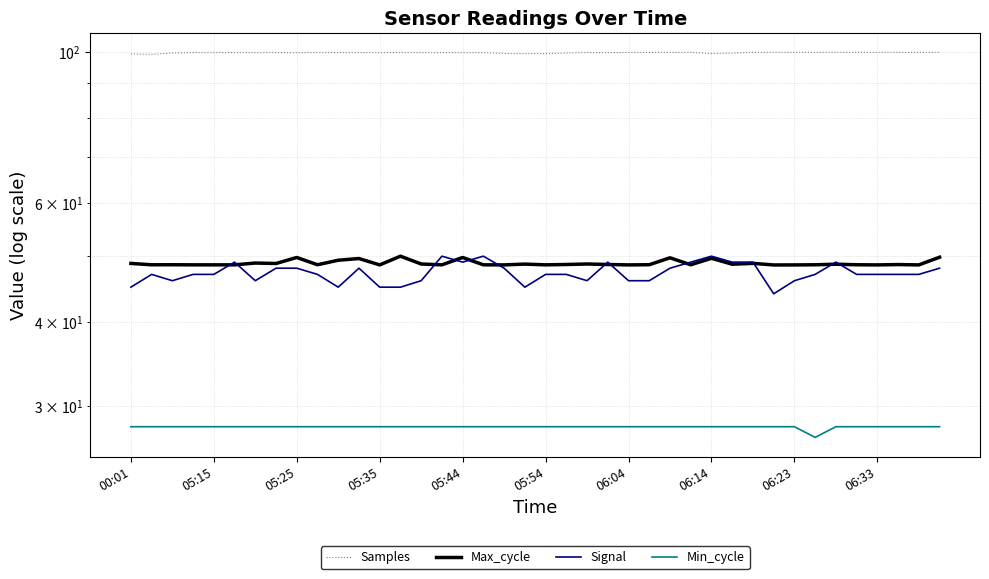

How many distinct data groups are displayed?

4